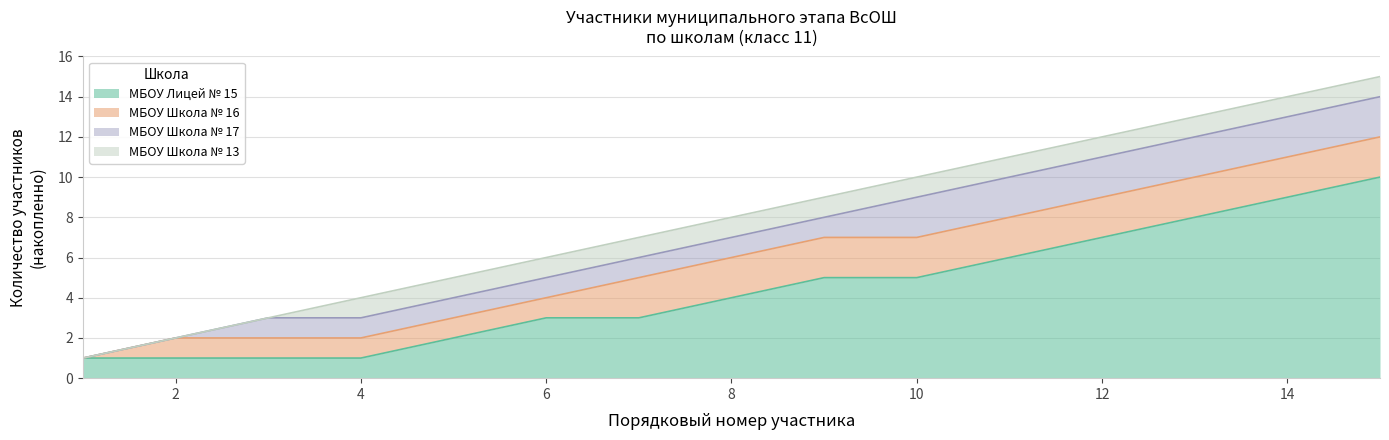

What is the maximum value for МБОУ Лицей № 15?

10